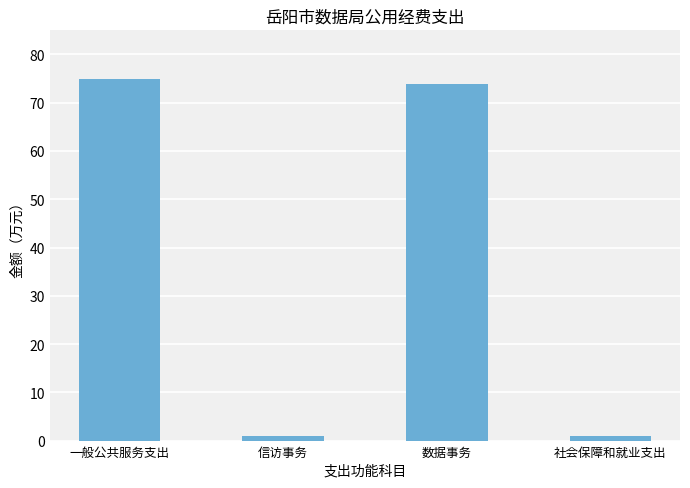

What is the sum of all values?

150.6